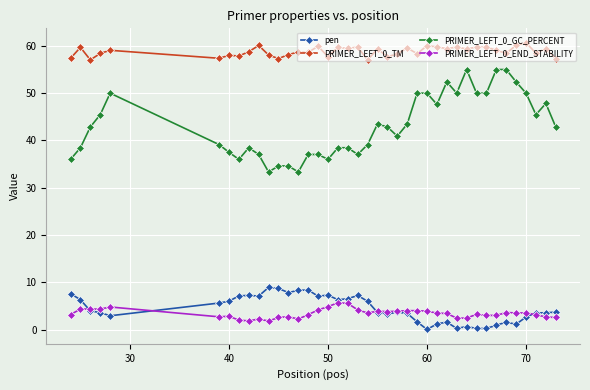

True or false: PRIMER_LEFT_0_END_STABILITY and PRIMER_LEFT_0_GC_PERCENT cross at least once.

False